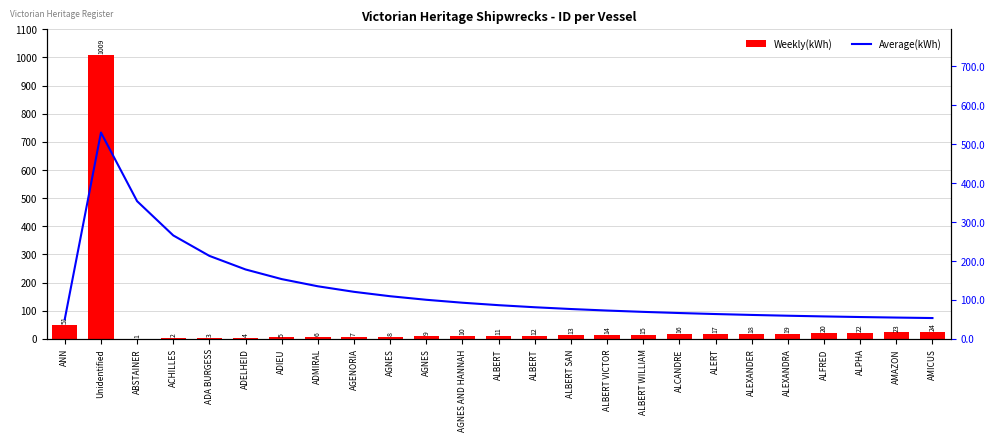

Which label corresponds to the smallest value in the chart?

ABSTAINER